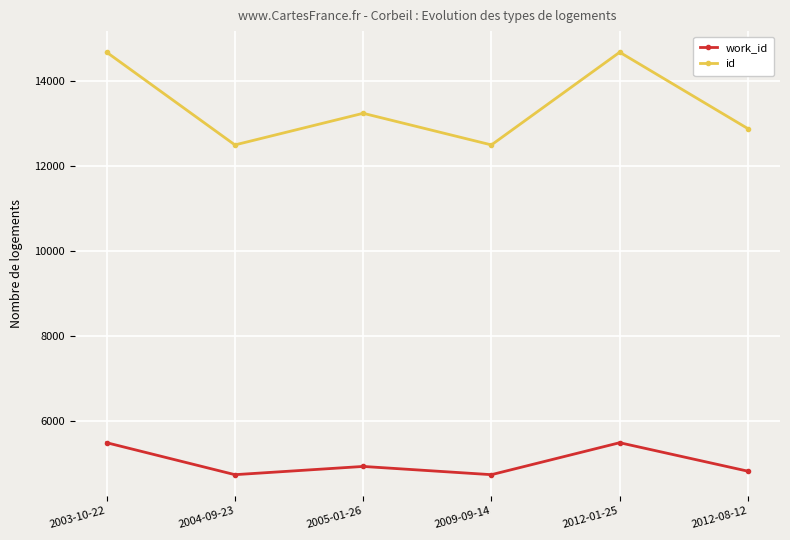

How many lines are shown in the chart?

2